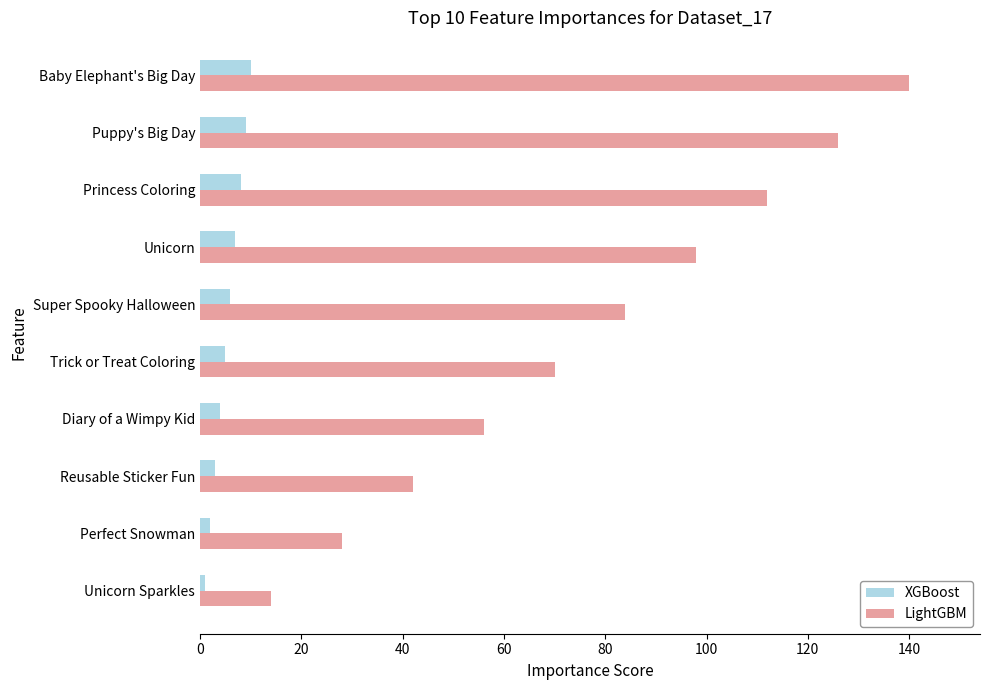

What is the greatest value displayed?

140